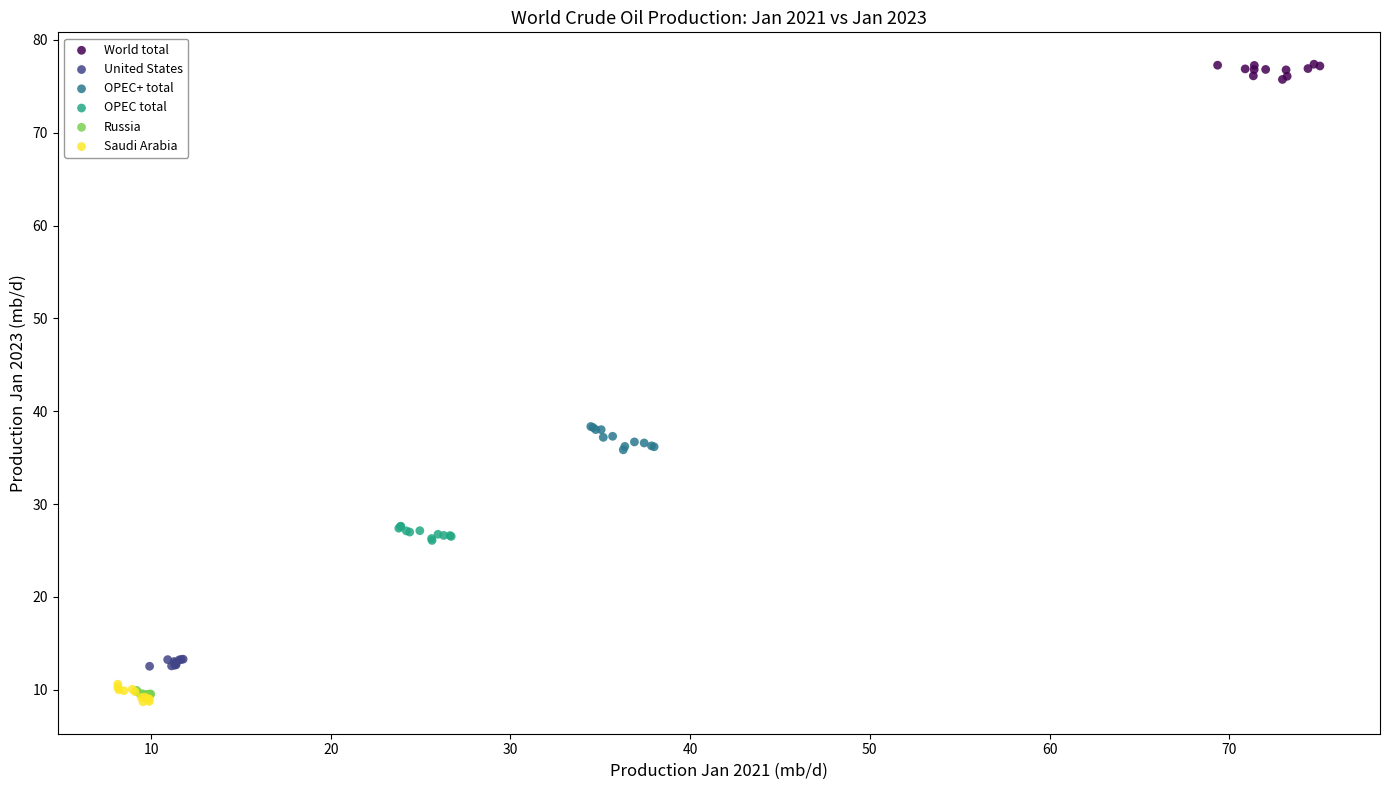

Which series contains the lowest Y value?

Saudi Arabia